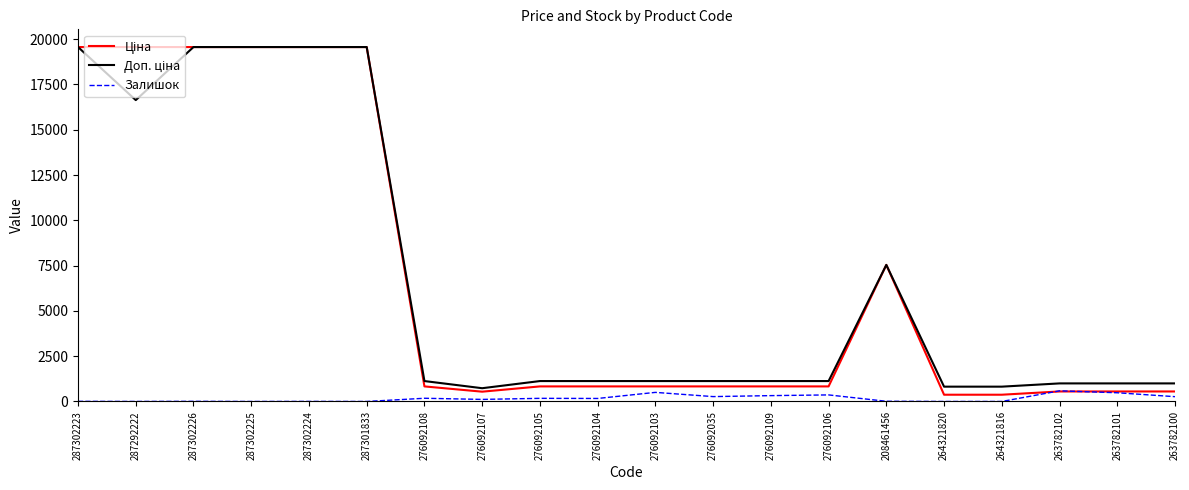

What is the difference between the highest and lowest values at 276092103?

624.7